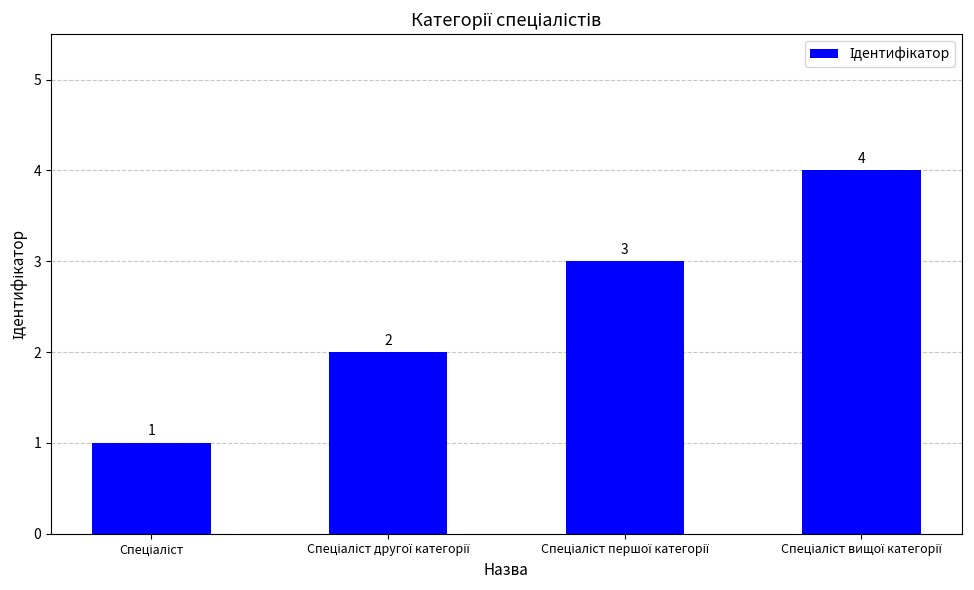

How many distinct data groups are displayed?

1